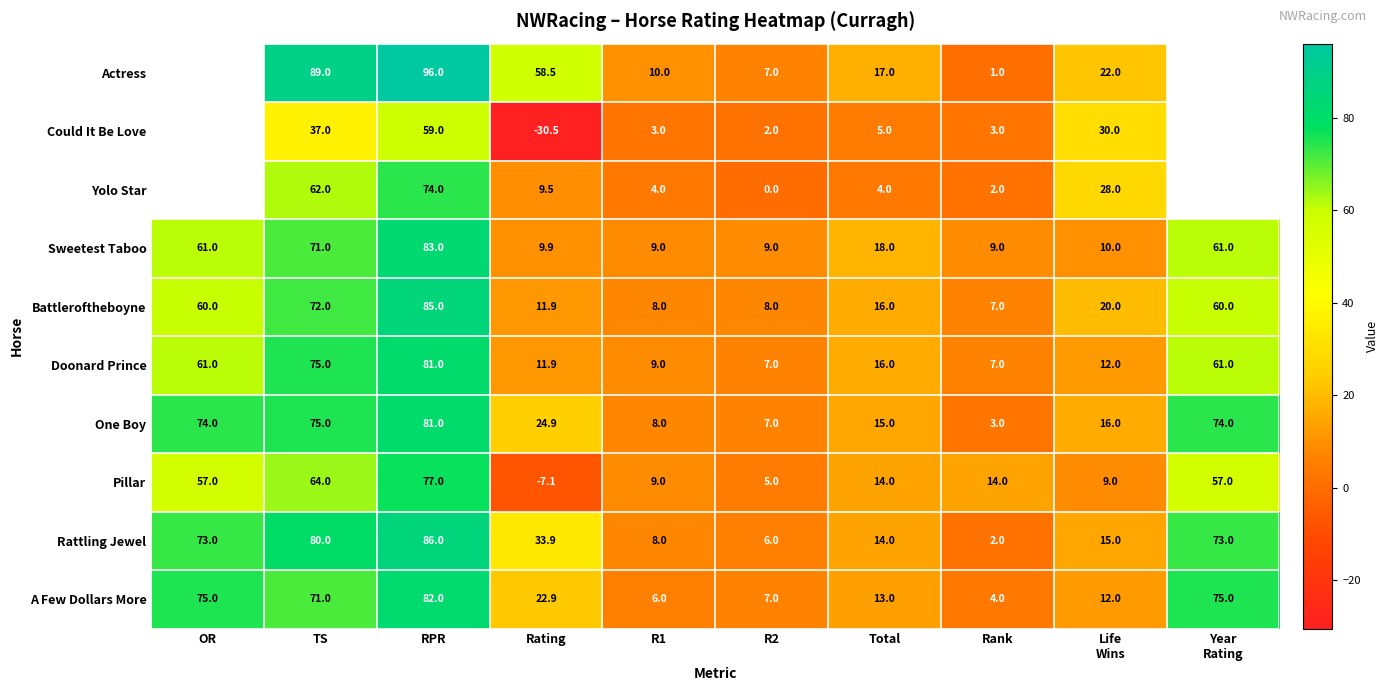

What is the maximum value for Sweetest Taboo?

83.0